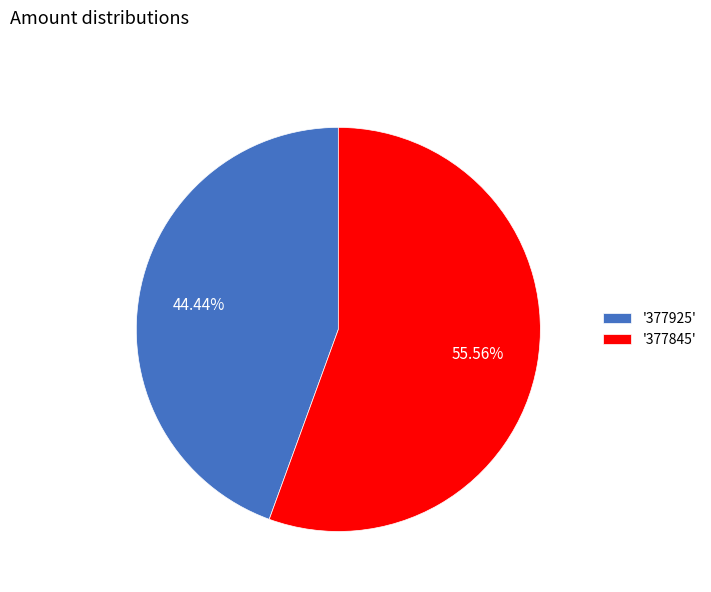

What is the smallest slice in the pie chart?

'377925'